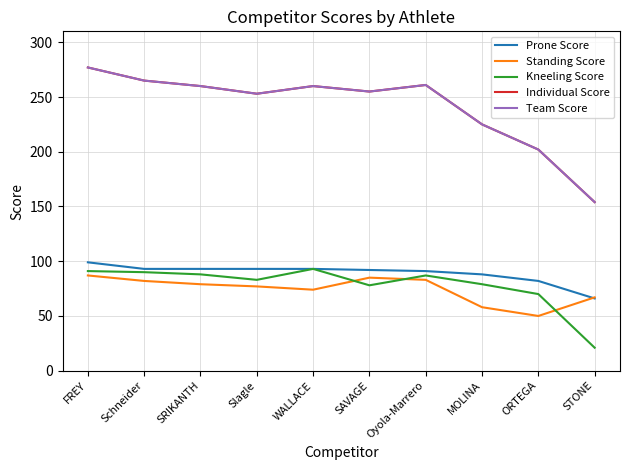

What position from the left is SAVAGE?

6